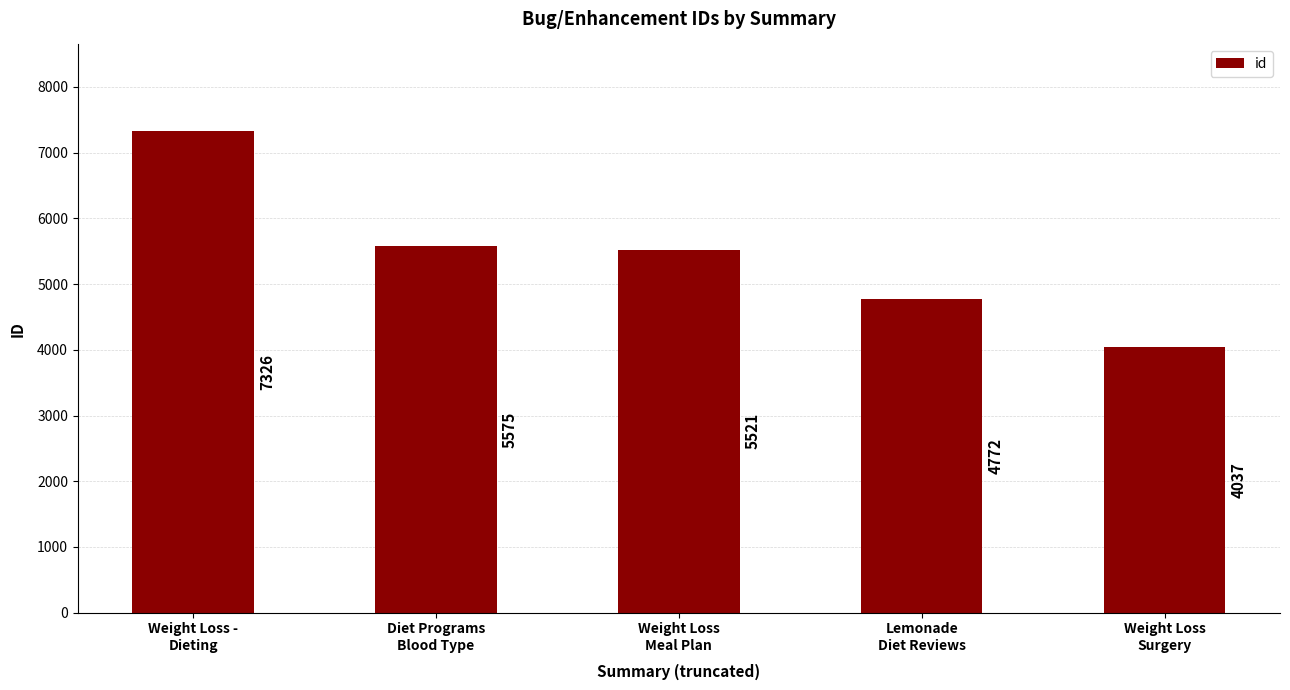

What is the sum of the values at Weight Loss -
Dieting and Weight Loss
Surgery?

11363